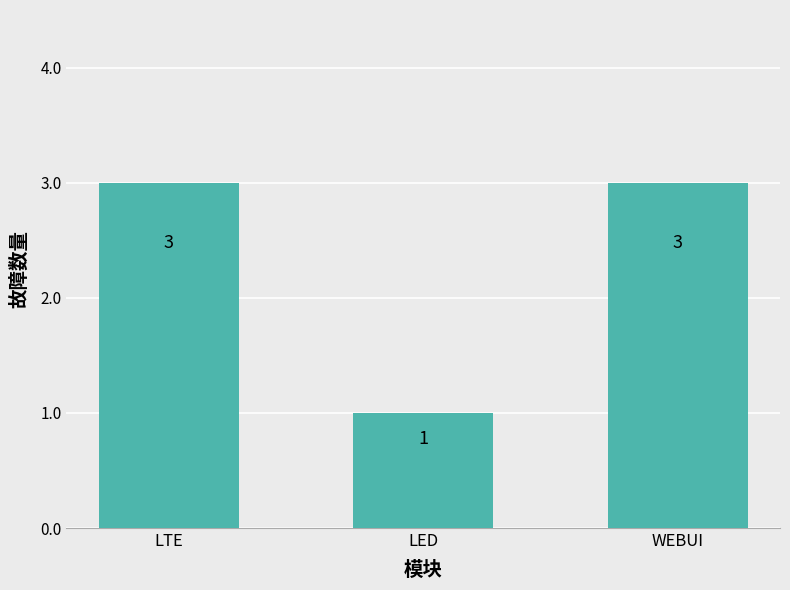

Reading left to right, list all the values displayed in this chart.

LTE=3	LED=1	WEBUI=3